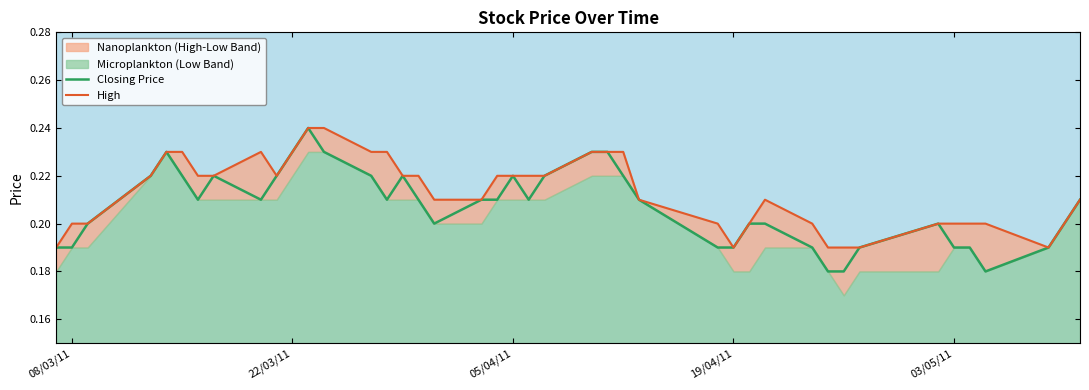

In Closing Price, how many points are higher than both neighbors (excluding endpoints)?

6